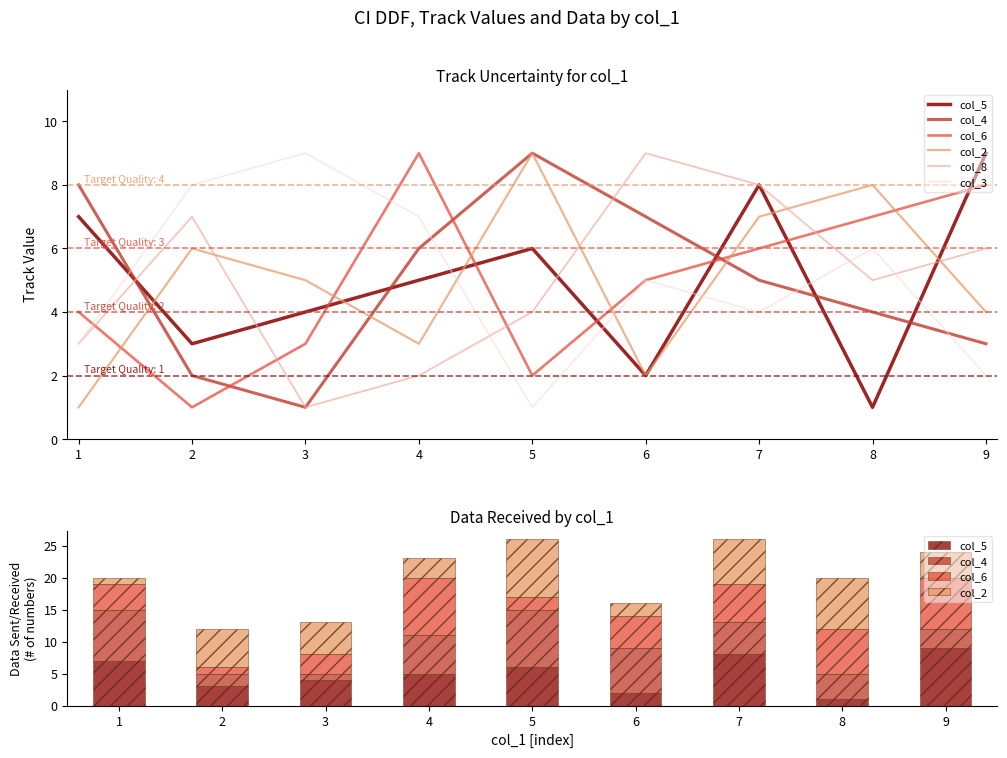

What is the difference between the col_3 values at 3 and 1?

6